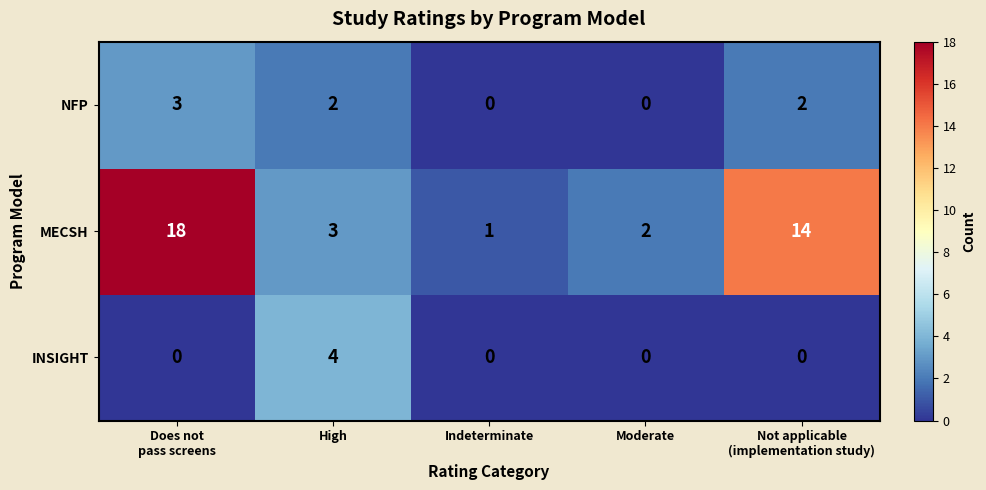

How many NFP values are between 0 and 2?

4